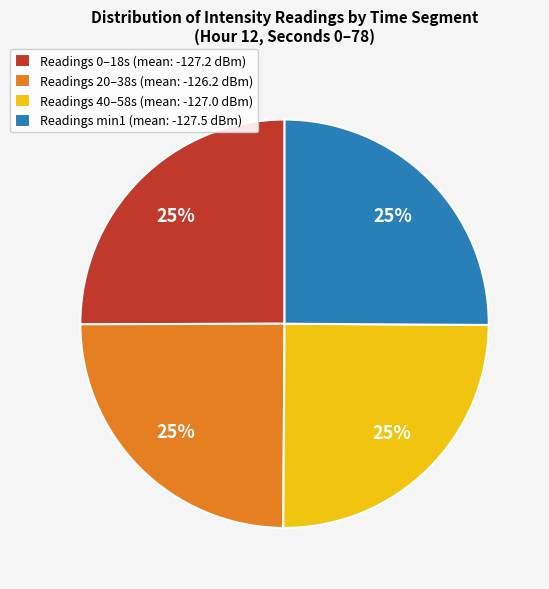

Is there a majority slice in this chart?

No